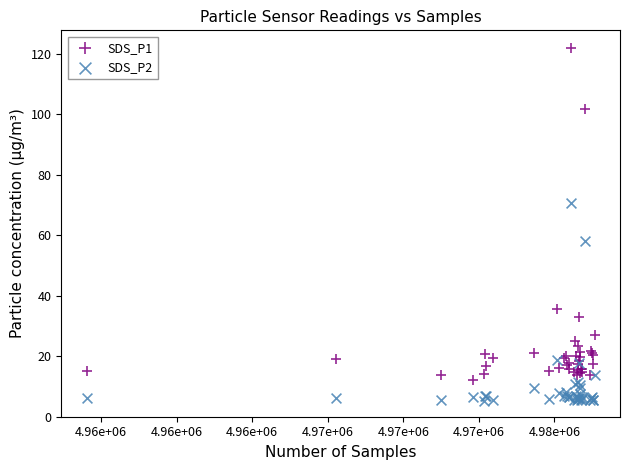

What is the X range (max minus min) for the scatter plot?

16805.0